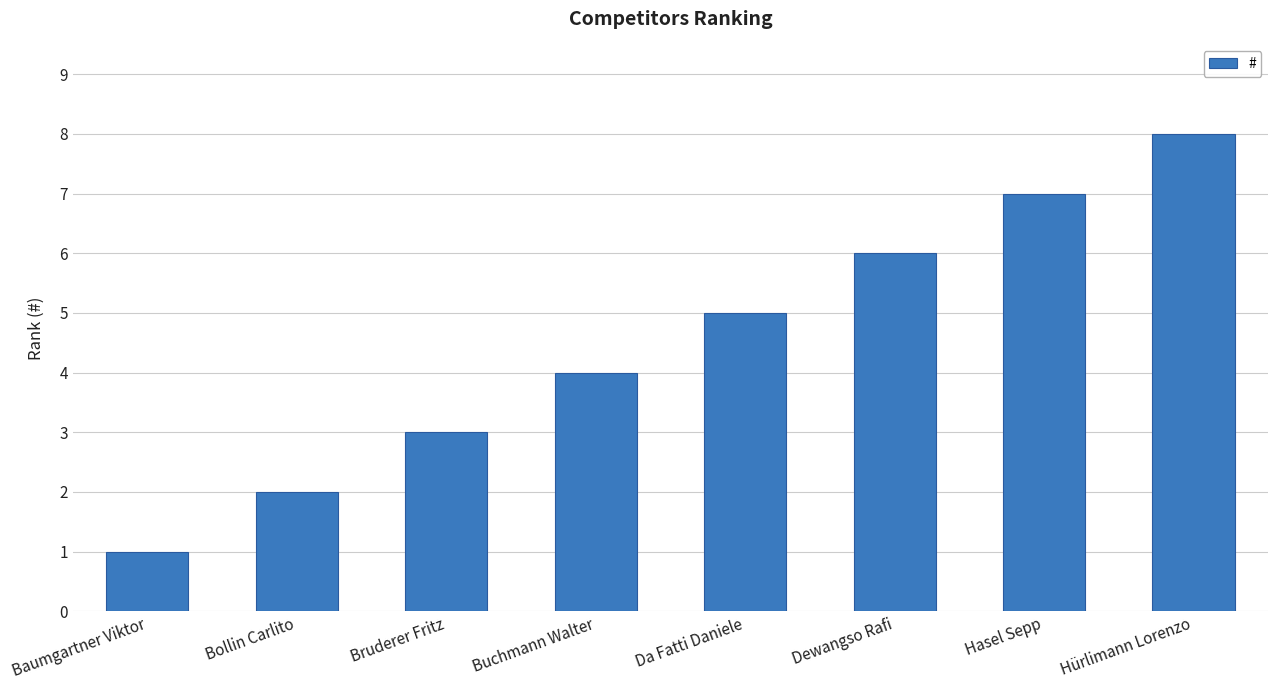

What position from the right is Bruderer Fritz?

6